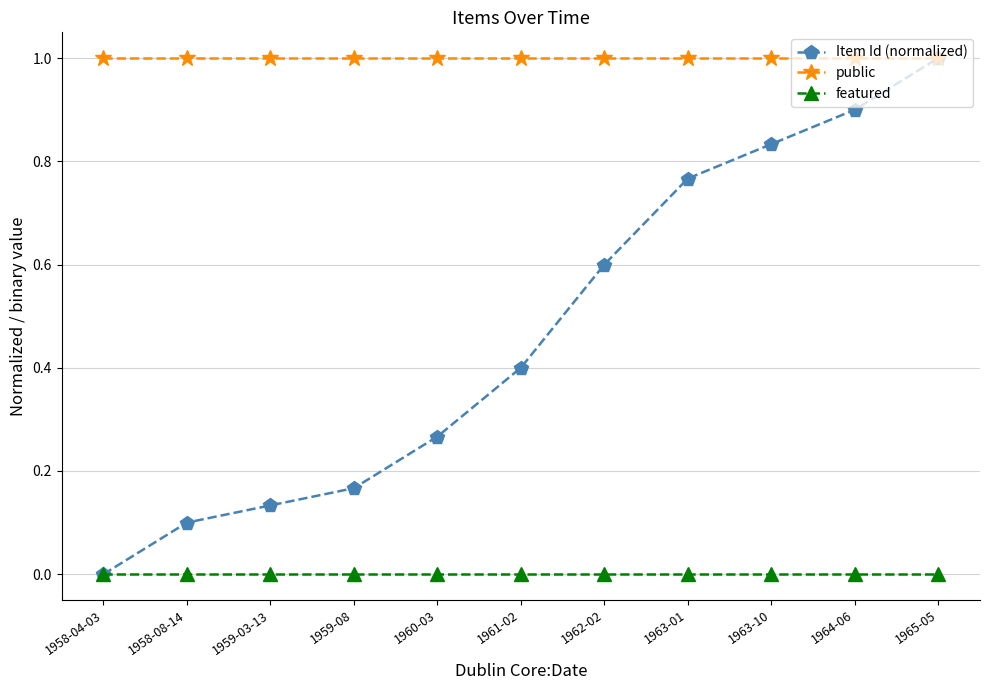

Is the value of Item Id (normalized) at 1958-04-03 greater than the value of public at 1962-02?

No